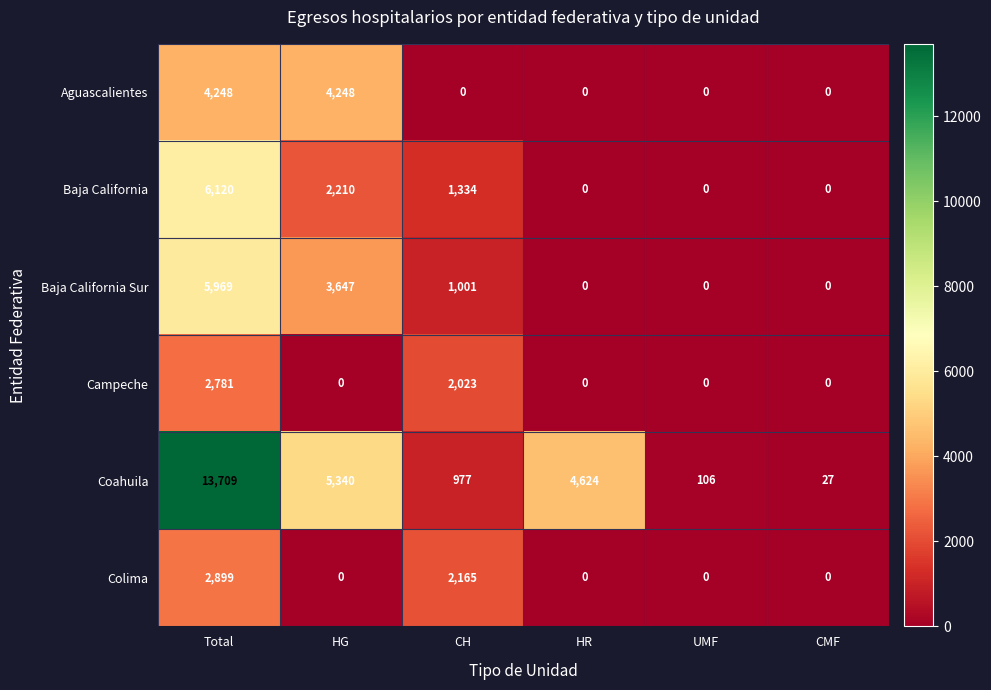

Rank the series by their maximum value, from highest to lowest.

Coahuila, Baja California, Baja California Sur, Aguascalientes, Colima, Campeche